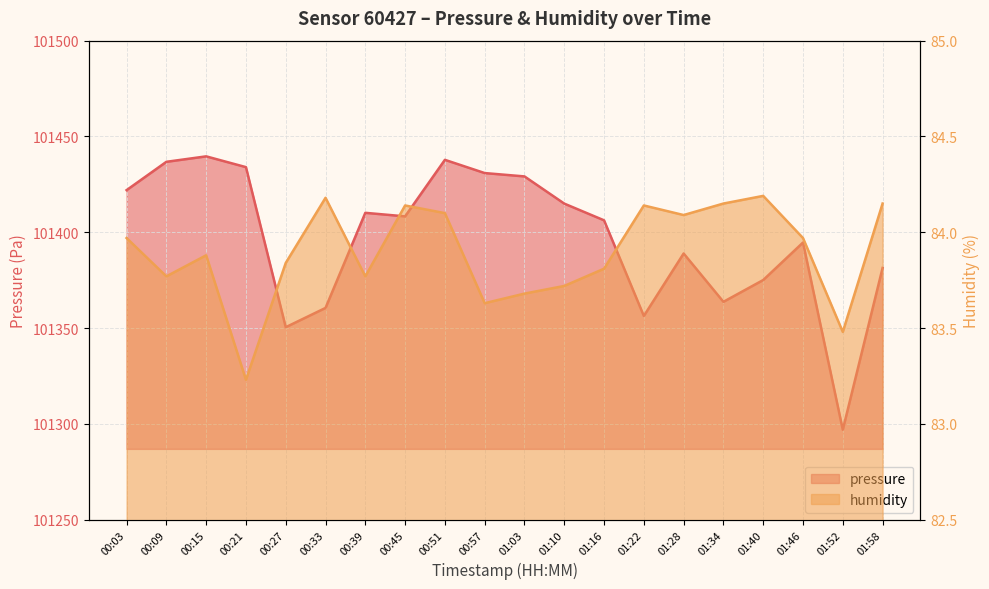

Rank the series by their average value, from lowest to highest.

humidity, pressure